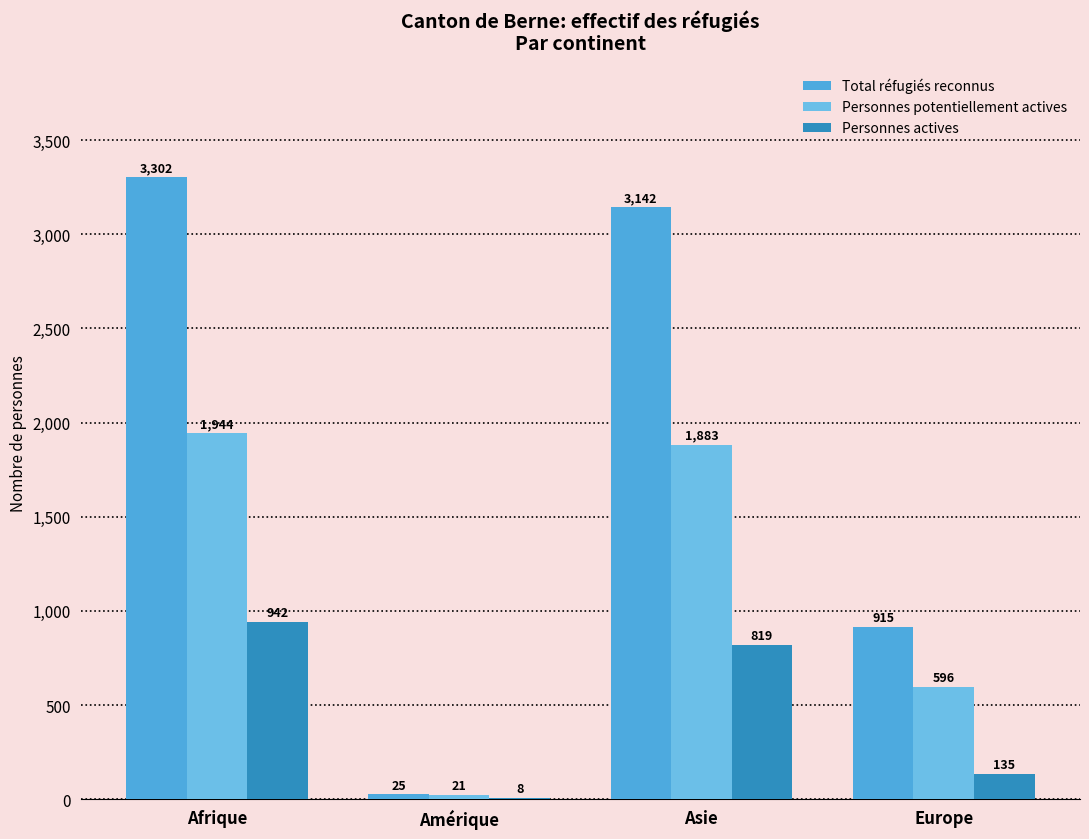

Is it true that Personnes actives equals 135 at Europe?

True